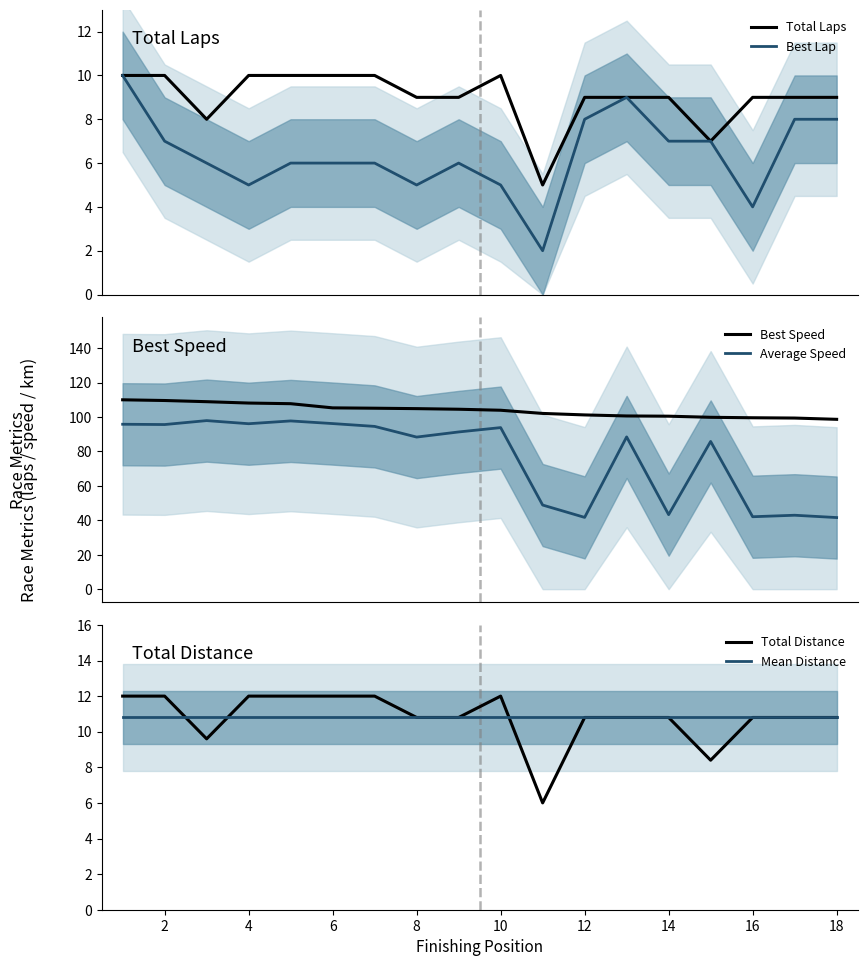

What is the minimum value for Total Laps?

5